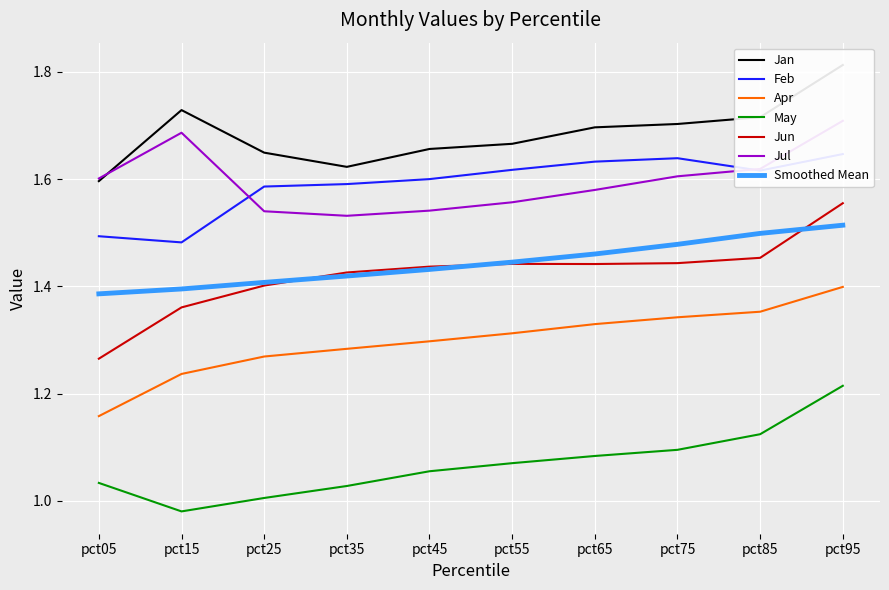

The value of Jun at pct05 is 0.4. True or false?

False